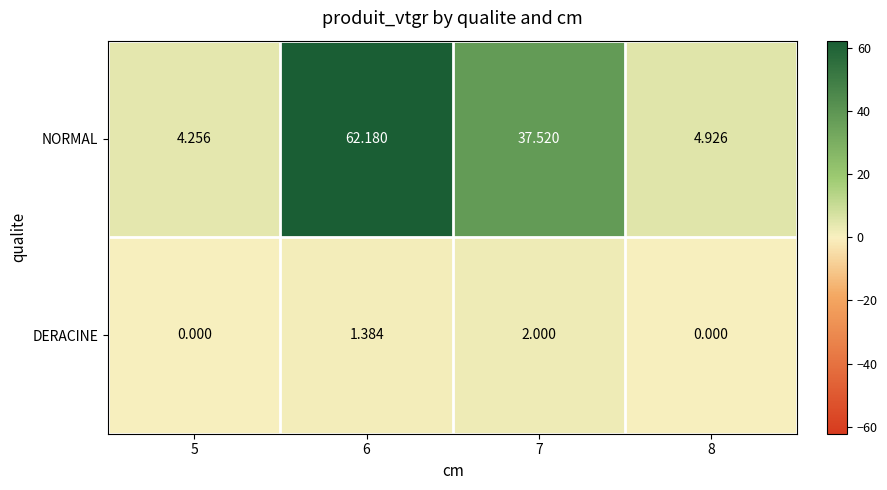

Rank the series at 7 from lowest to highest value.

DERACINE, NORMAL